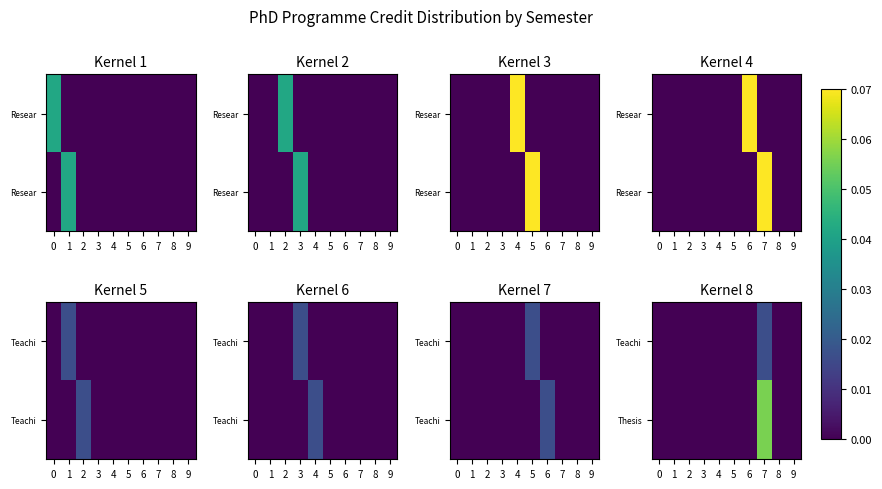

Which series changed the most between 1 and 4?

Teachi